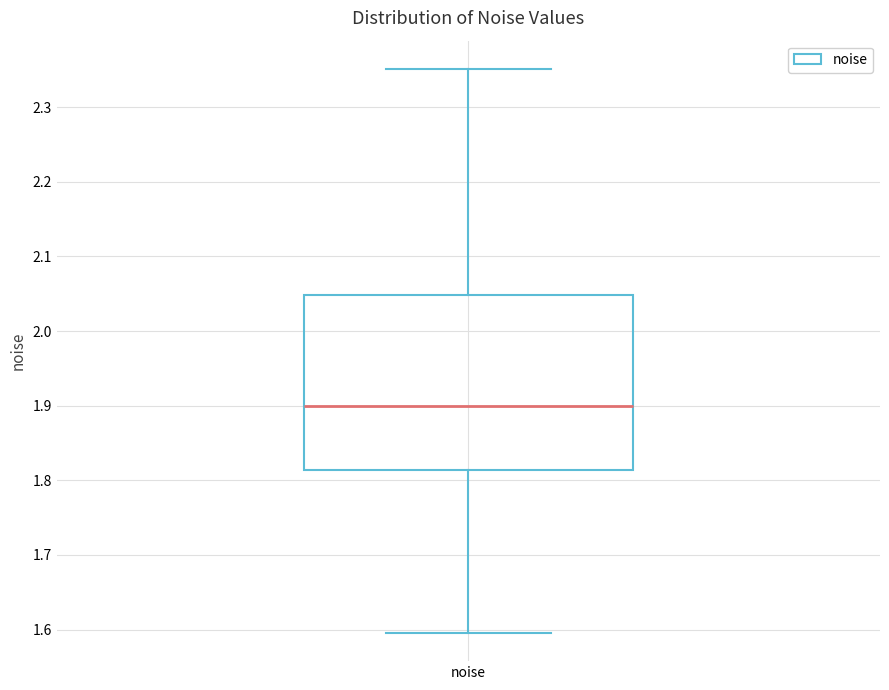

Where does the median line of the box for noise sit on the y-axis? The values are not printed on the chart, so give them approximately, as read against the axis.

1.90